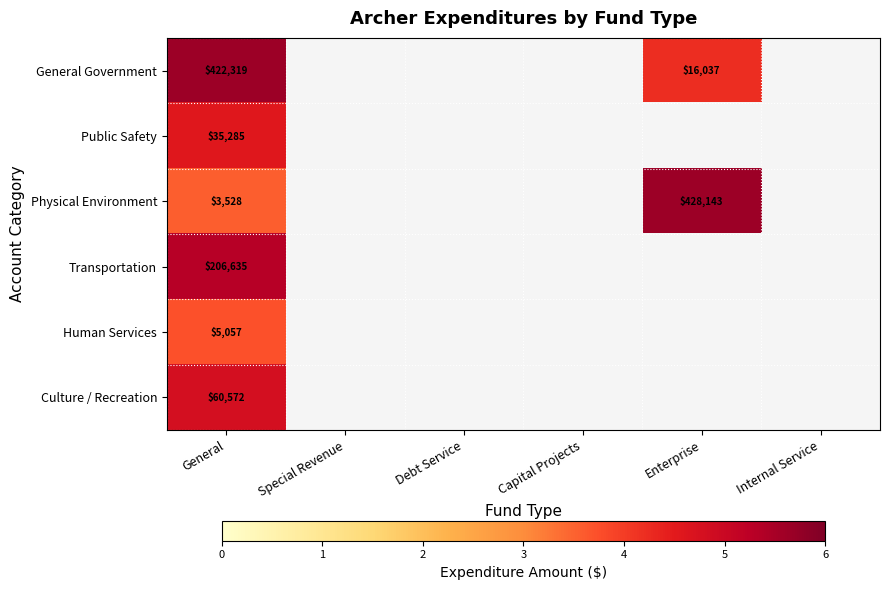

At General, list the series in order from smallest to largest.

Physical Environment, Human Services, Public Safety, Culture / Recreation, Transportation, General Government